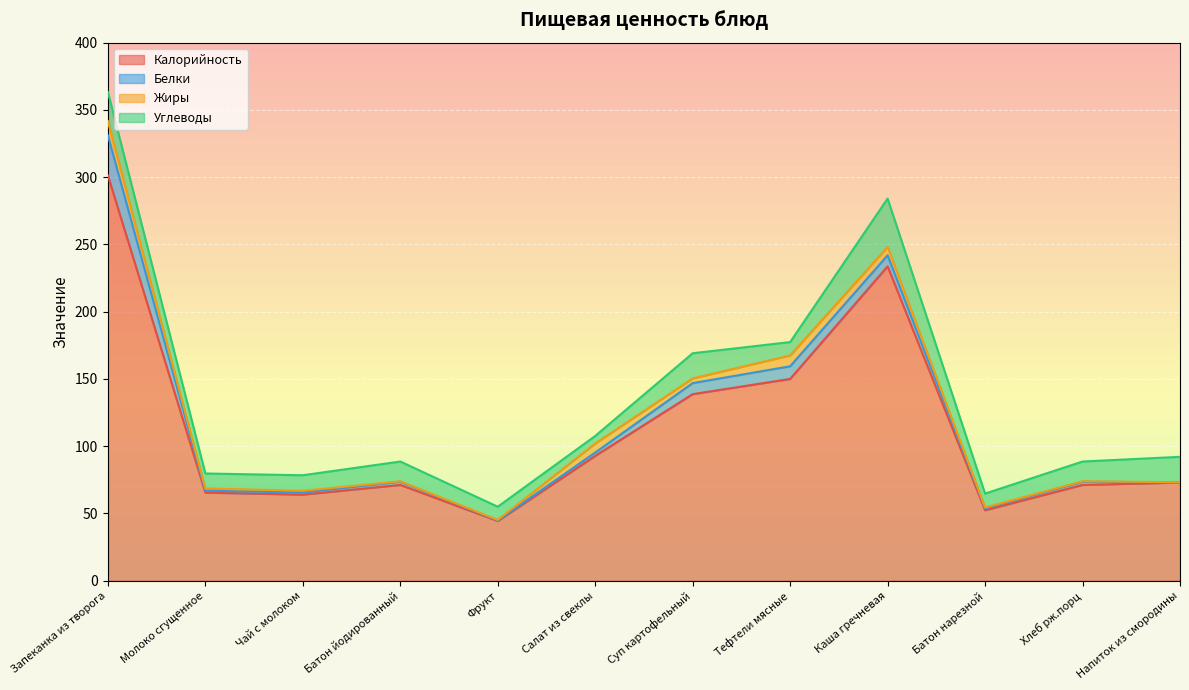

Rank the series by their maximum value, from highest to lowest.

Калорийность, Углеводы, Белки, Жиры